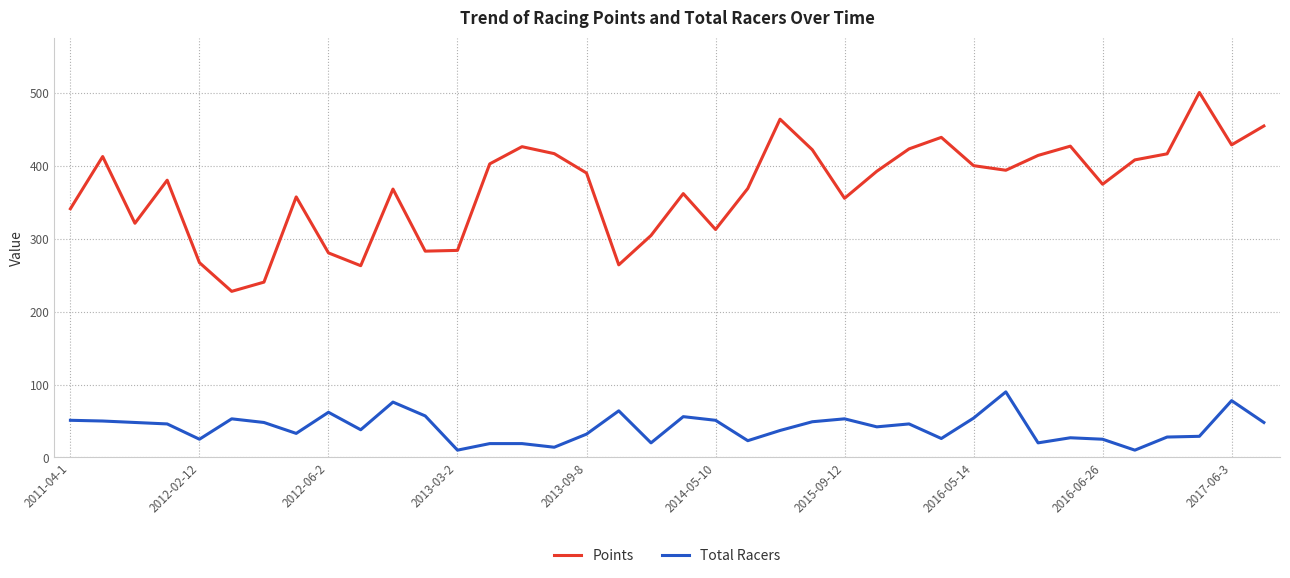

Which series has the largest total across all categories?

Points